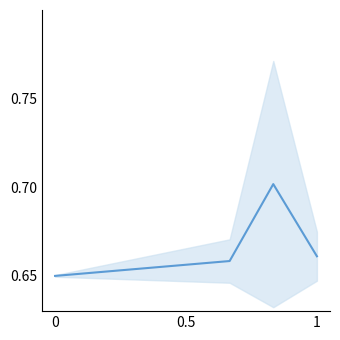

What is the sum of all values?

2.7